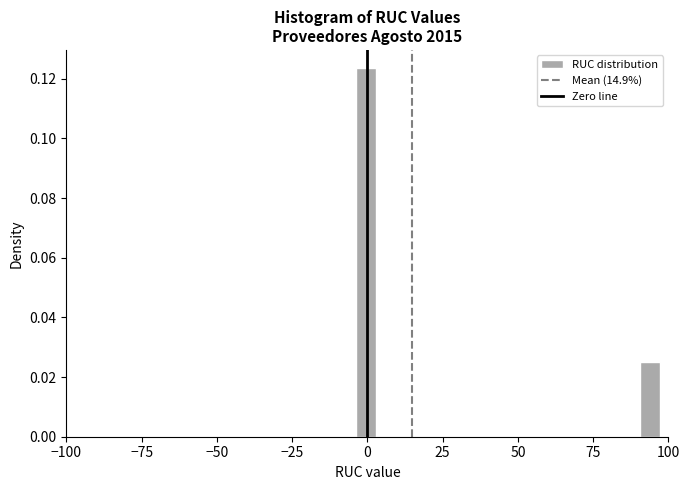

Around what value on the x-axis is the tallest bar? Give the approximate position of its centre, as read against the axis.

0